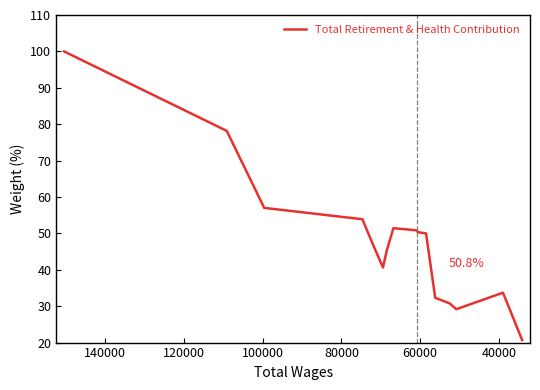

Count the number of categories in the chart.

17